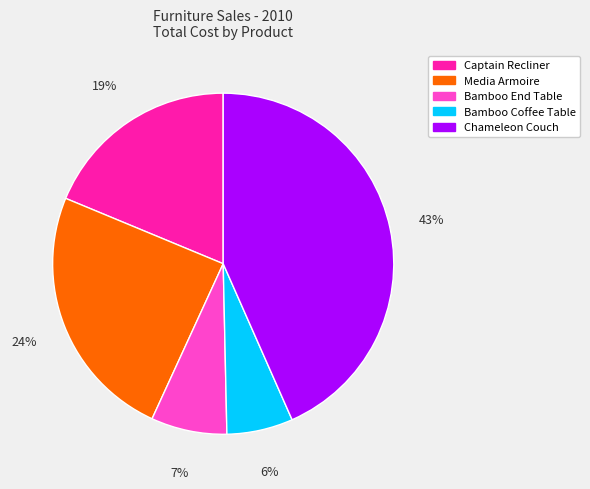

Is there any slice that represents more than half of the pie?

No